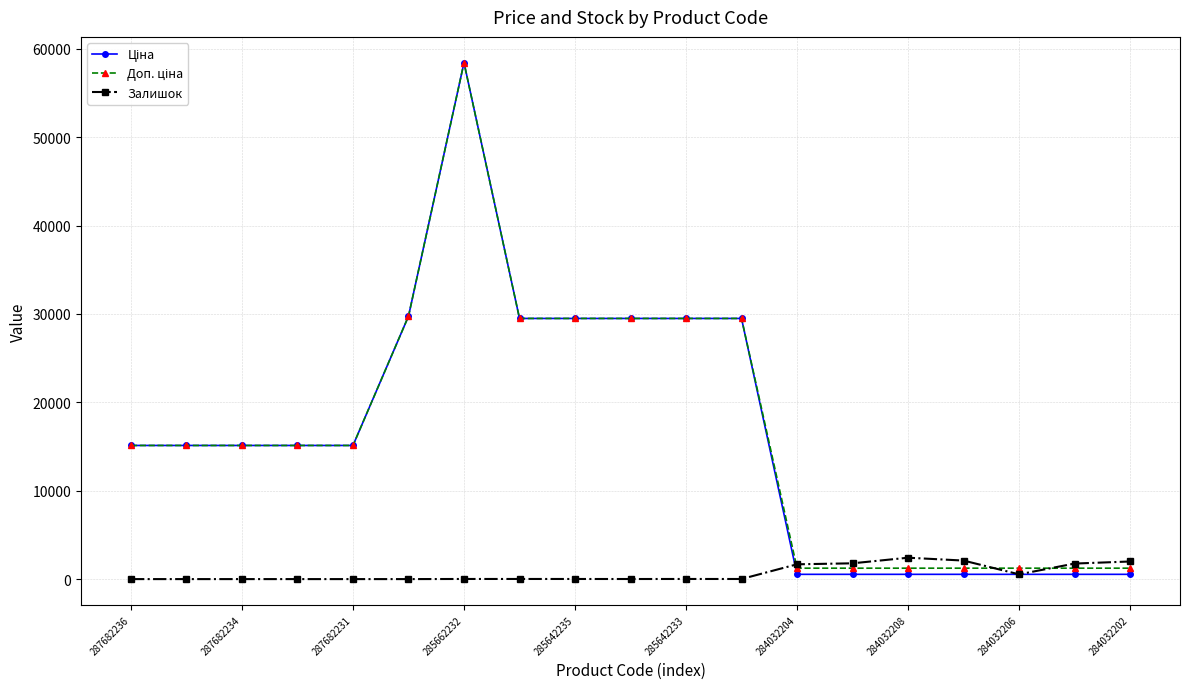

What is the greatest value displayed?

58426.5